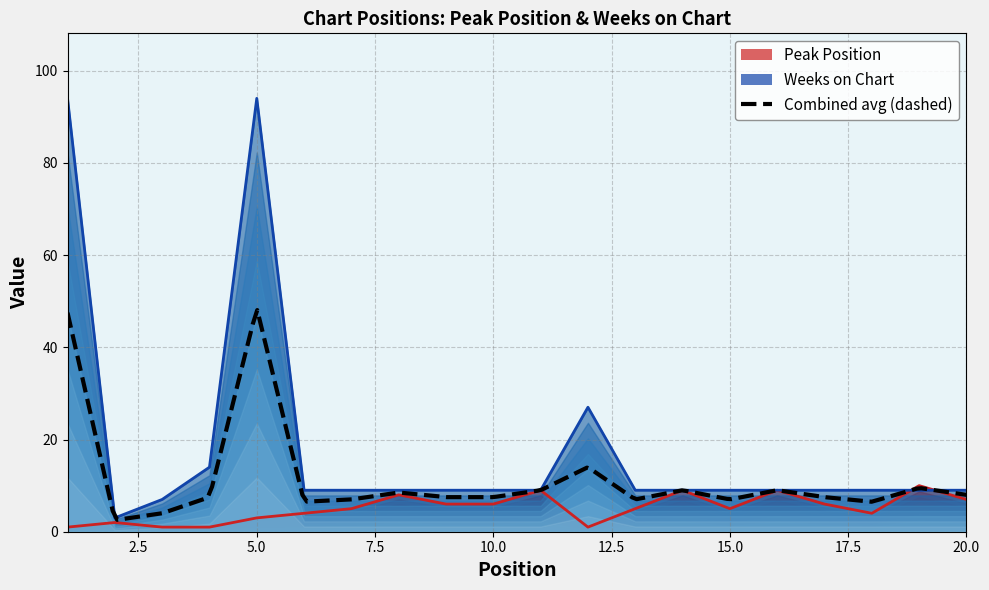

Reading left to right, extract all data points from this chart.

Peak Position: 1=1	2=2	3=1	4=1	5=3	6=4	7=5	8=8	9=6	10=6	11=9	12=1	13=5	14=9	15=5	16=9	17=6	18=4	19=10	20=7
Weeks on Chart: 1=94	2=3	3=7	4=14	5=94	6=9	7=9	8=9	9=9	10=9	11=9	12=27	13=9	14=9	15=9	16=9	17=9	18=9	19=9	20=9